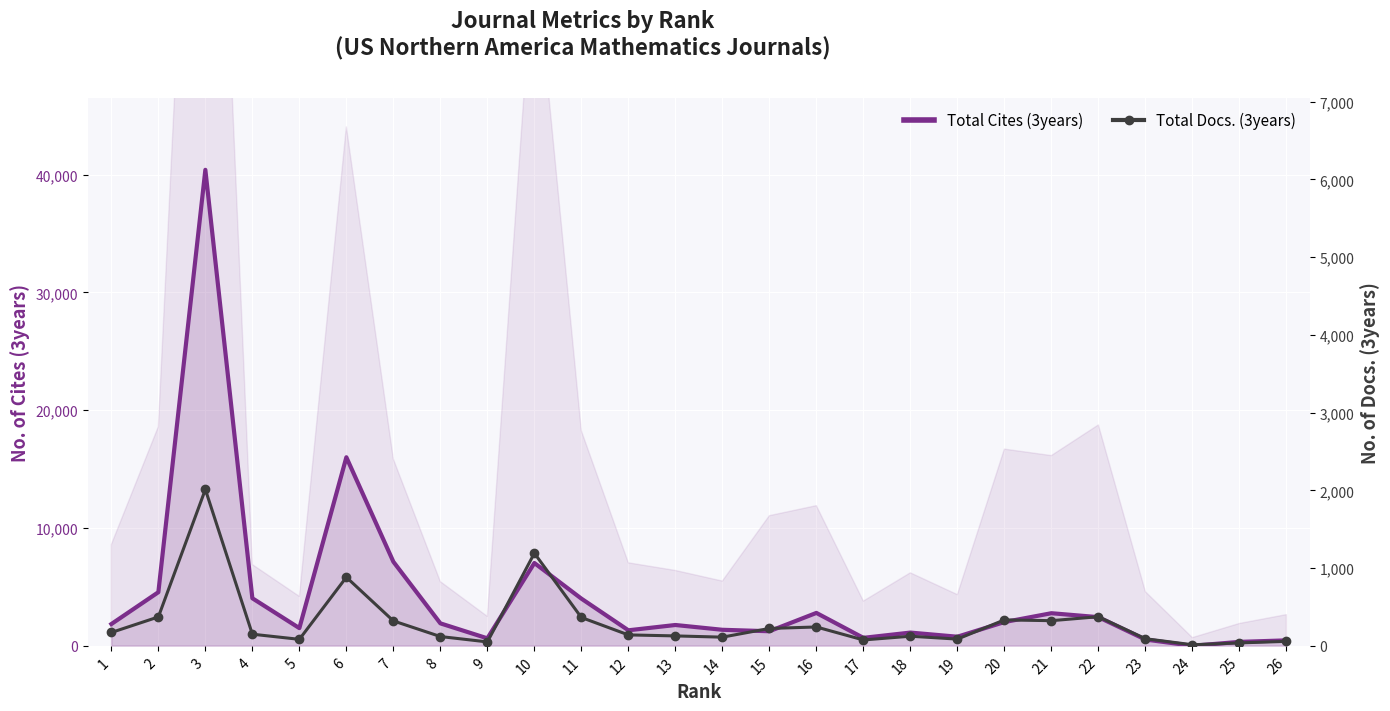

What is the total value across all series at 16?

3039